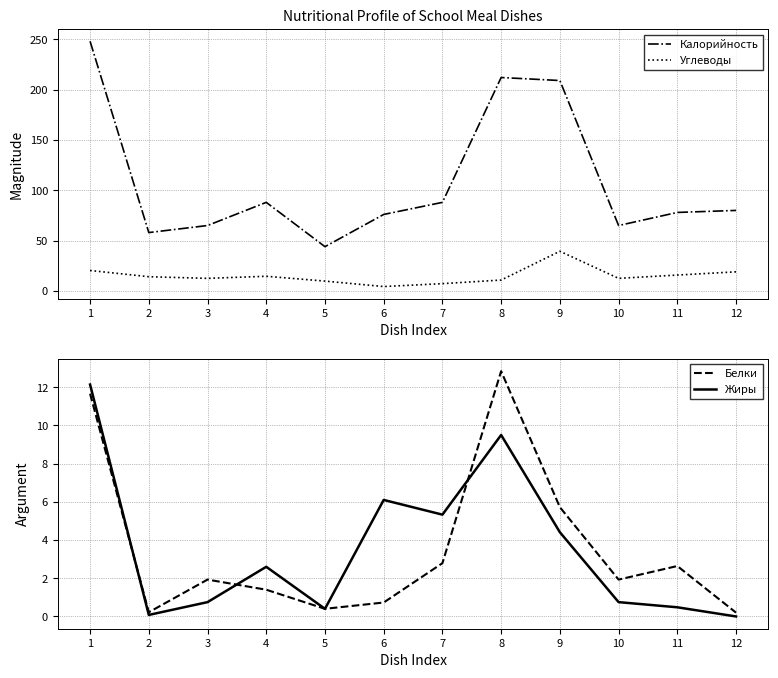

How many times do Жиры and Белки cross each other?

3